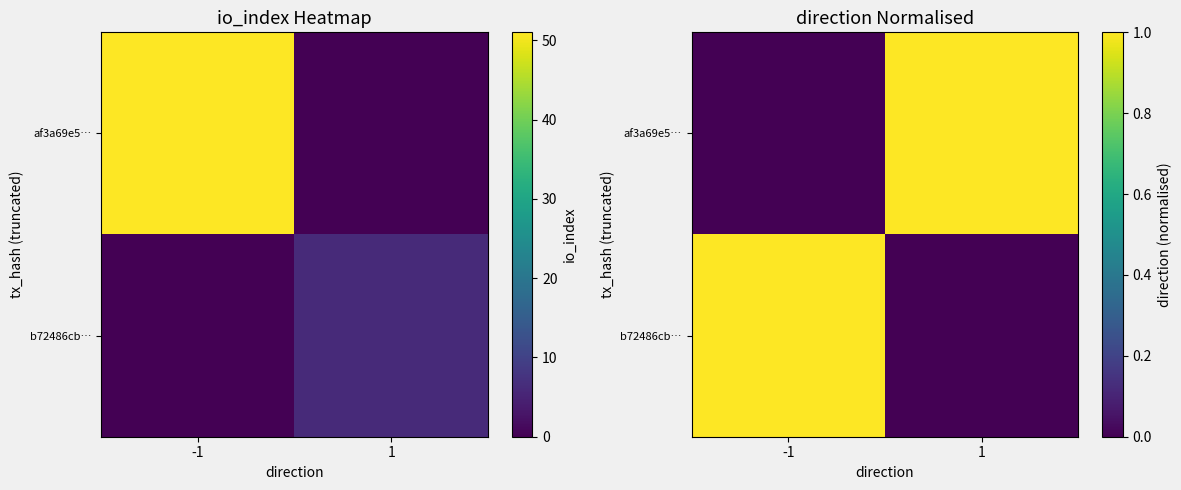

Which series has the widest spread of values?

af3a69e5…